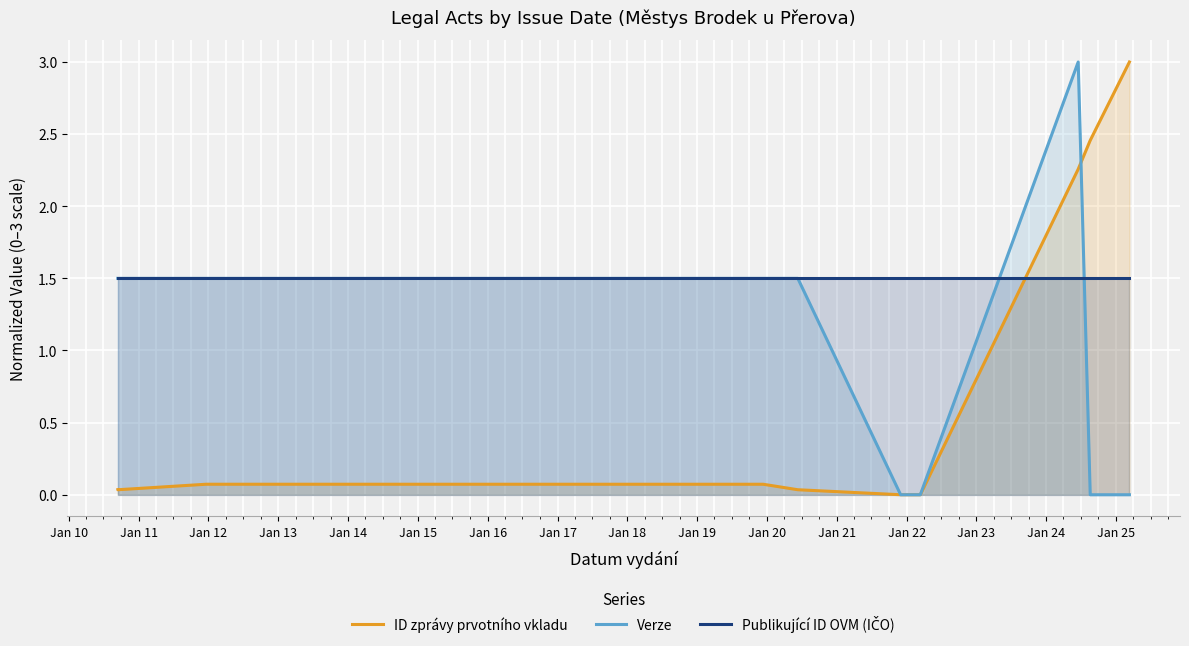

Reading right to left, list all the values displayed in this chart.

ID zprávy prvotního vkladu: 3.0	2.5	2.3	0.0	0.0	0.0	0.1	0.1	0.1	0.0	0.0
Verze: 0.0	0.0	3.0	0.0	0.0	1.5	1.5	1.5	1.5	1.5	1.5
Publikující ID OVM (IČO): 1.5	1.5	1.5	1.5	1.5	1.5	1.5	1.5	1.5	1.5	1.5